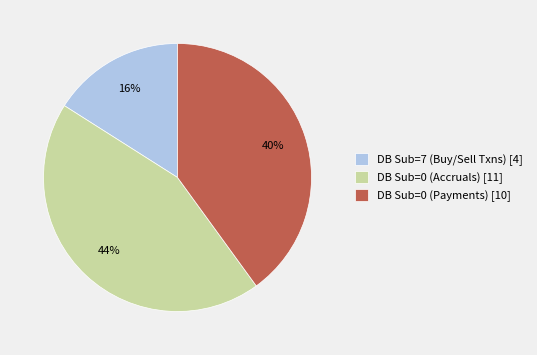

Is the sum of DB Sub=7 (Buy/Sell Txns) [4] and DB Sub=0 (Accruals) [11] greater than half?

Yes